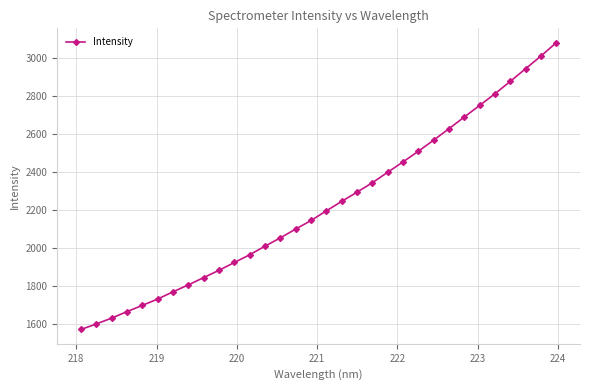

Count the number of values greater than 2193.

16